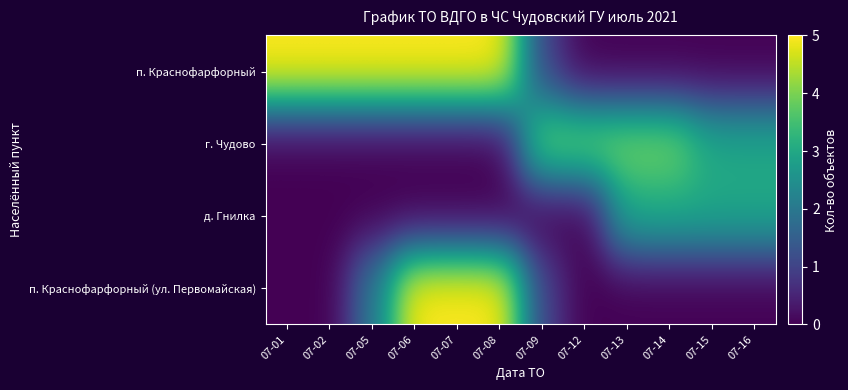

Which series changed the most between 07-06 and 07-08?

п. Краснофарфорный